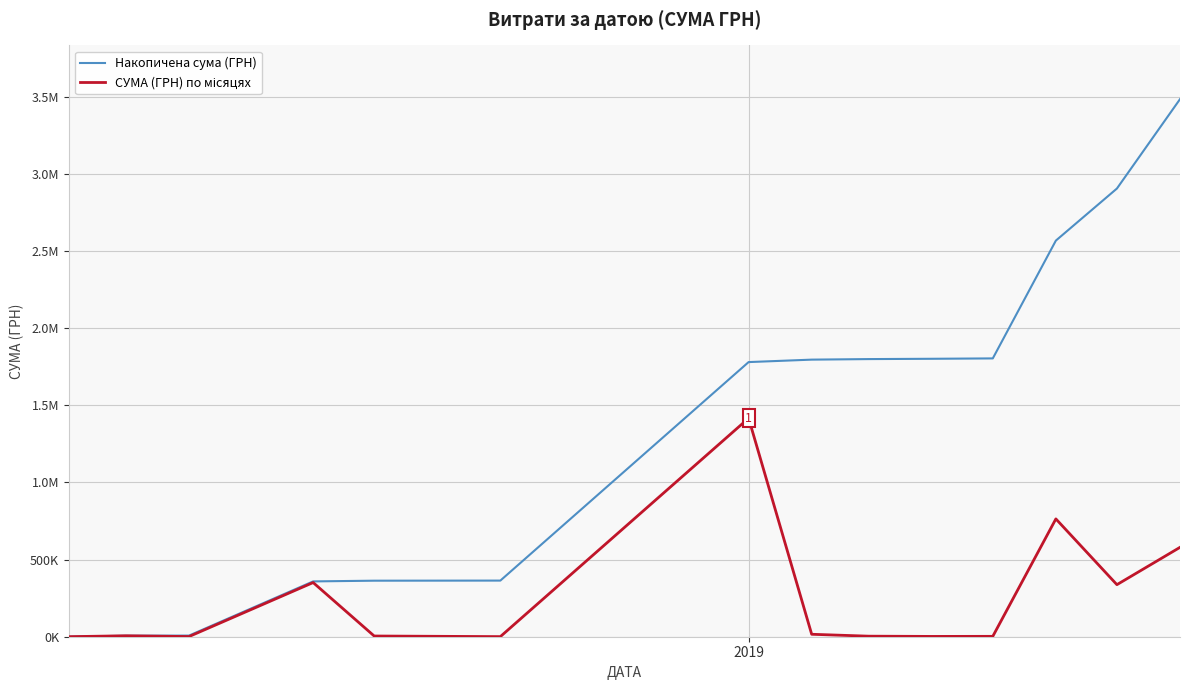

True or false: Накопичена сума (ГРН) and СУМА (ГРН) по місяцях cross at least once.

False